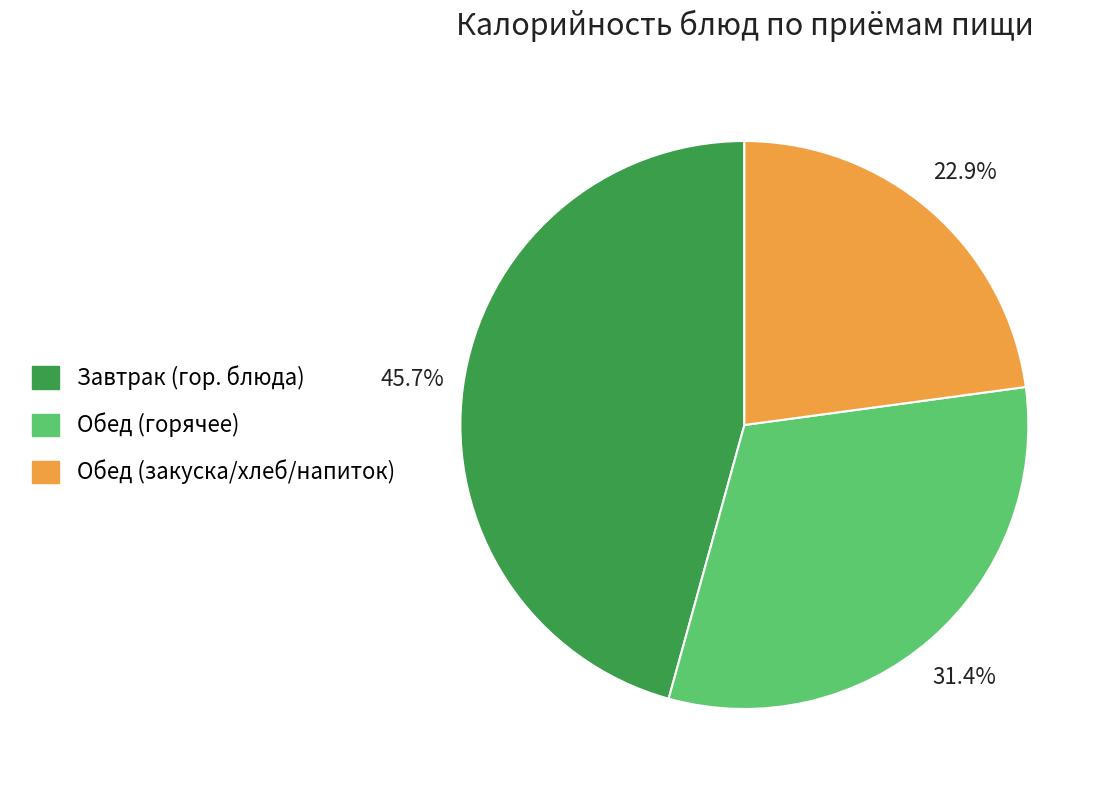

What is the largest slice in the pie chart?

Завтрак (гор. блюда)